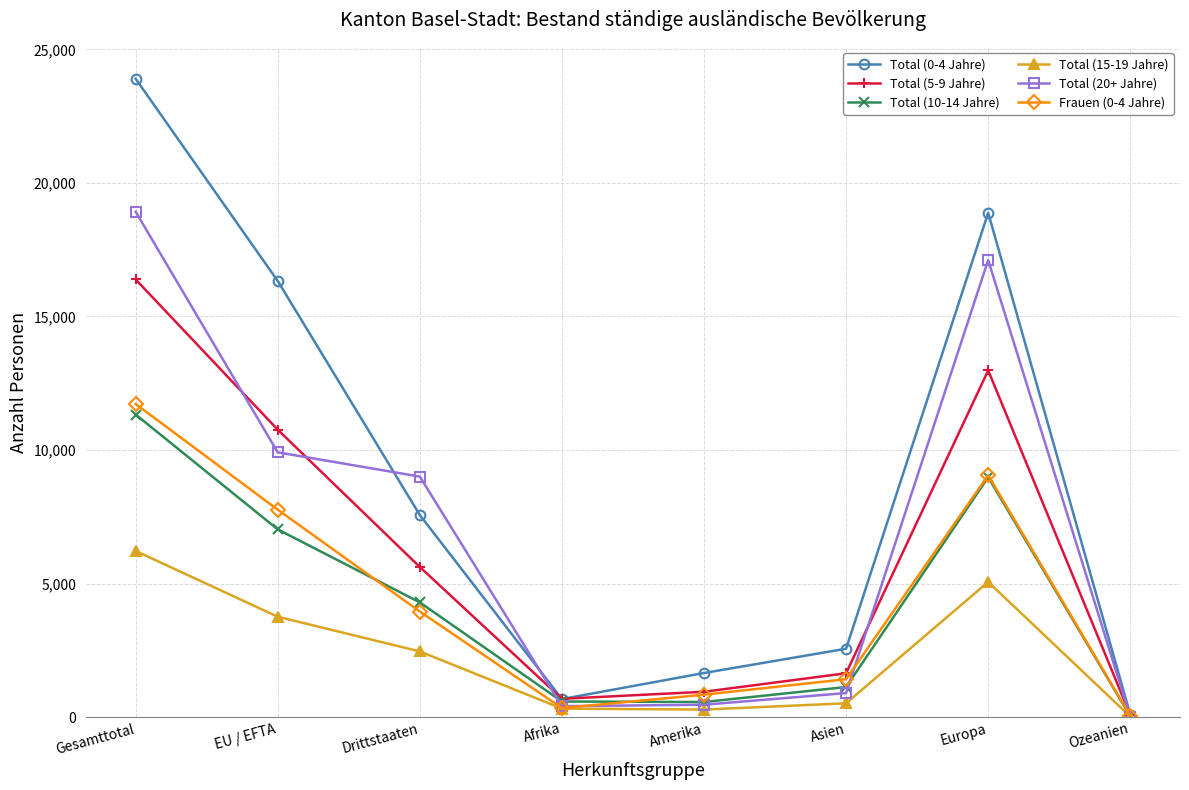

What is the label of the 6th point from the left?

Asien